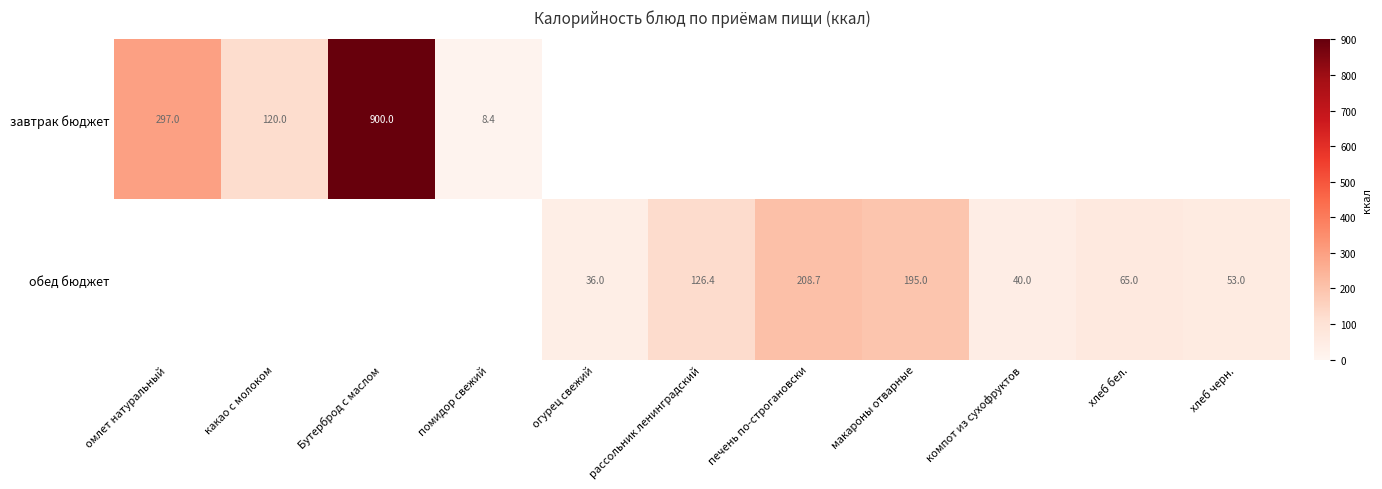

What is the sum of the обед бюджет values at компот из сухофруктов and рассольник ленинградский?

166.4